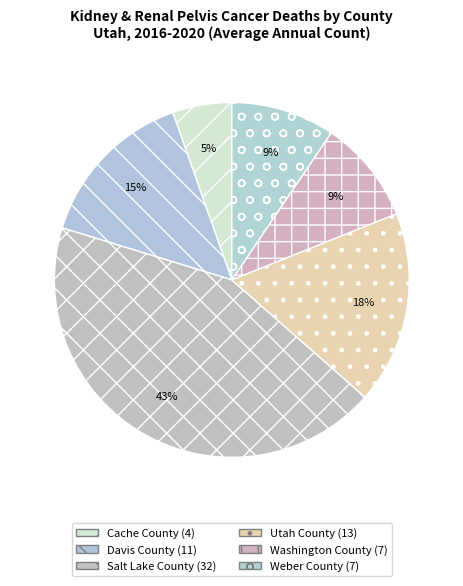

To the nearest percent, what is the difference between the largest and smallest slice percentages?

38%